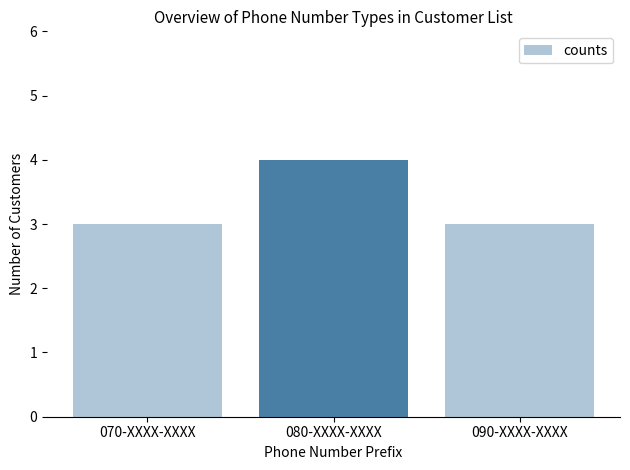

The chart shows a value of 7 at 080-XXXX-XXXX. True or false?

False